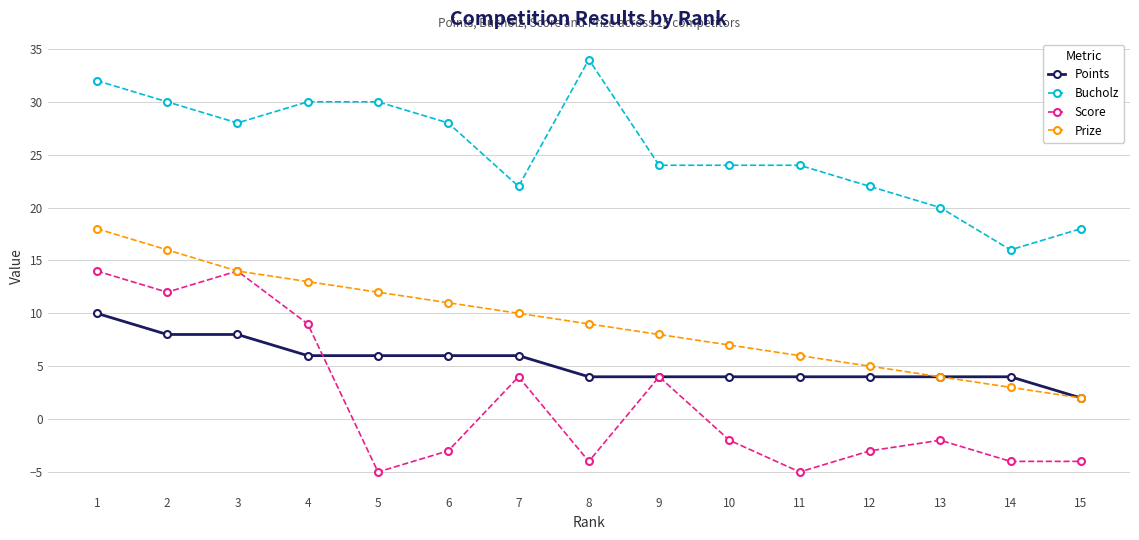

At 11, list the series in order from largest to smallest.

Bucholz, Prize, Points, Score